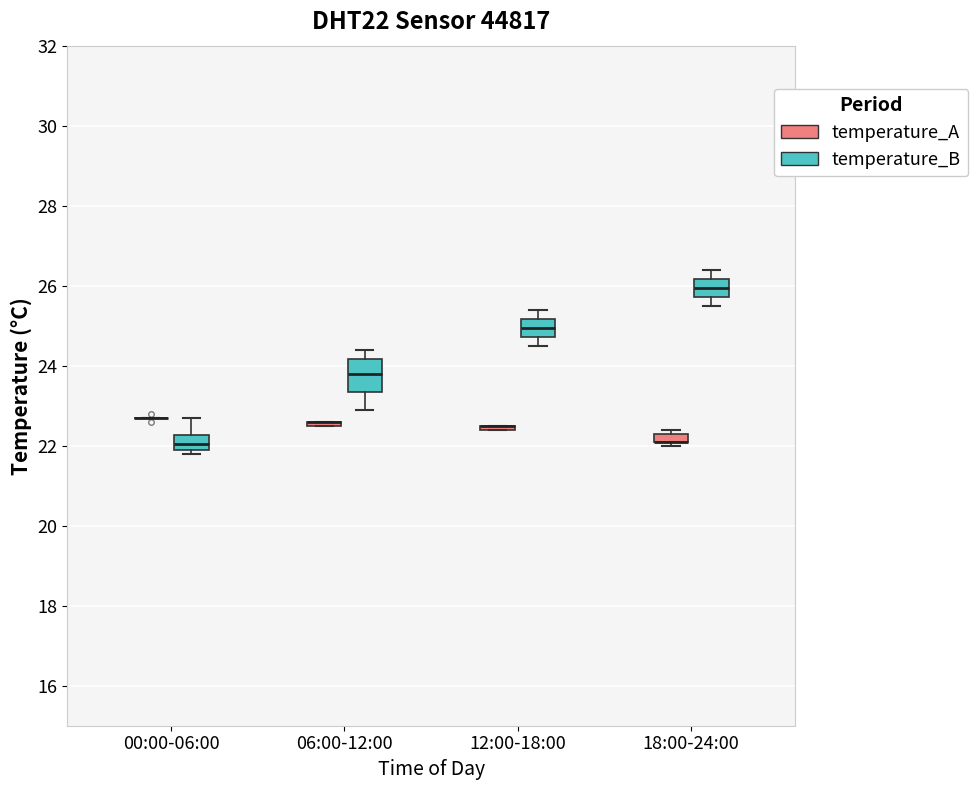

Where is the upper edge of the box for 18:00-24:00 (temperature_A) on the y-axis? The values are not printed on the chart, so give them approximately, as read against the axis.

22.4